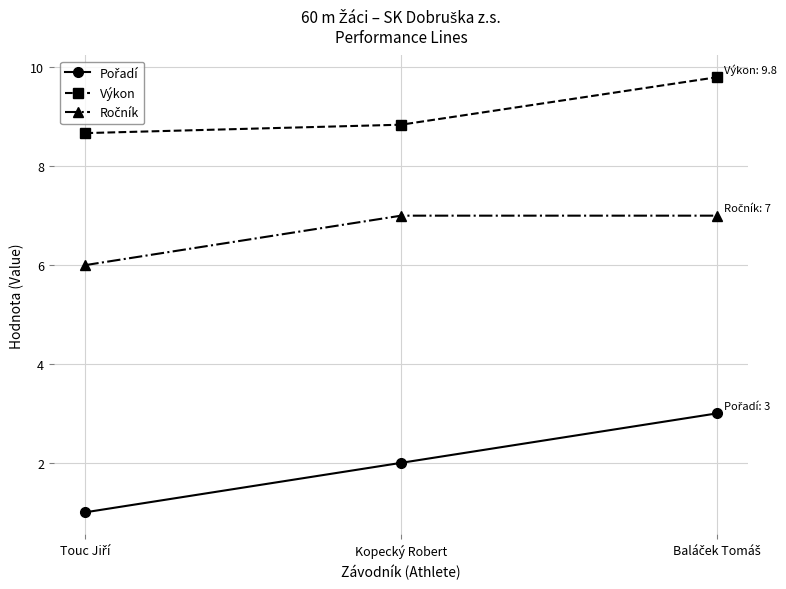

The Výkon series shows 4.6 at Kopecký Robert. True or false?

False